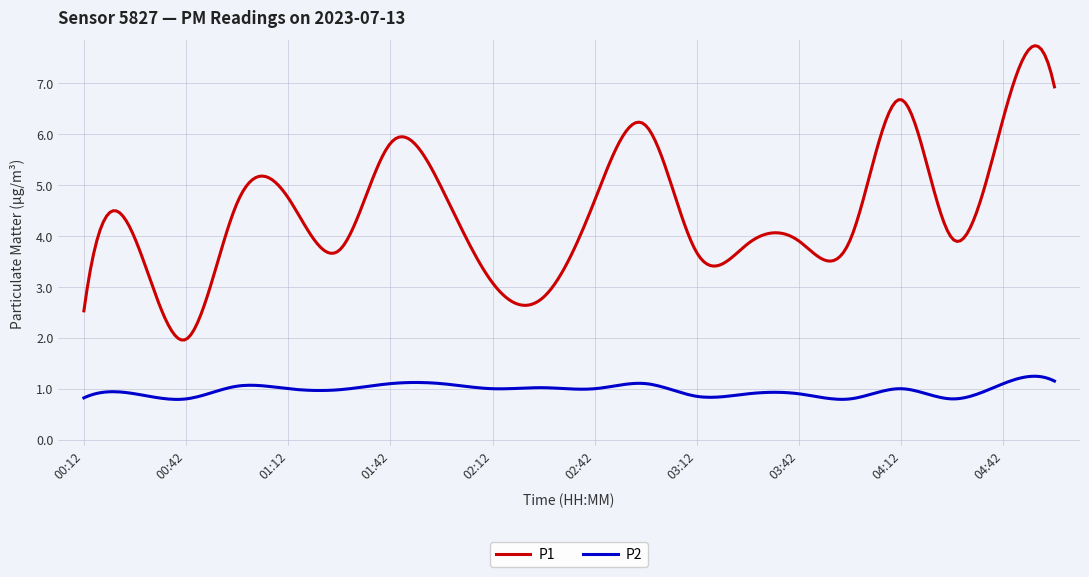

What is the smallest value displayed?

0.8